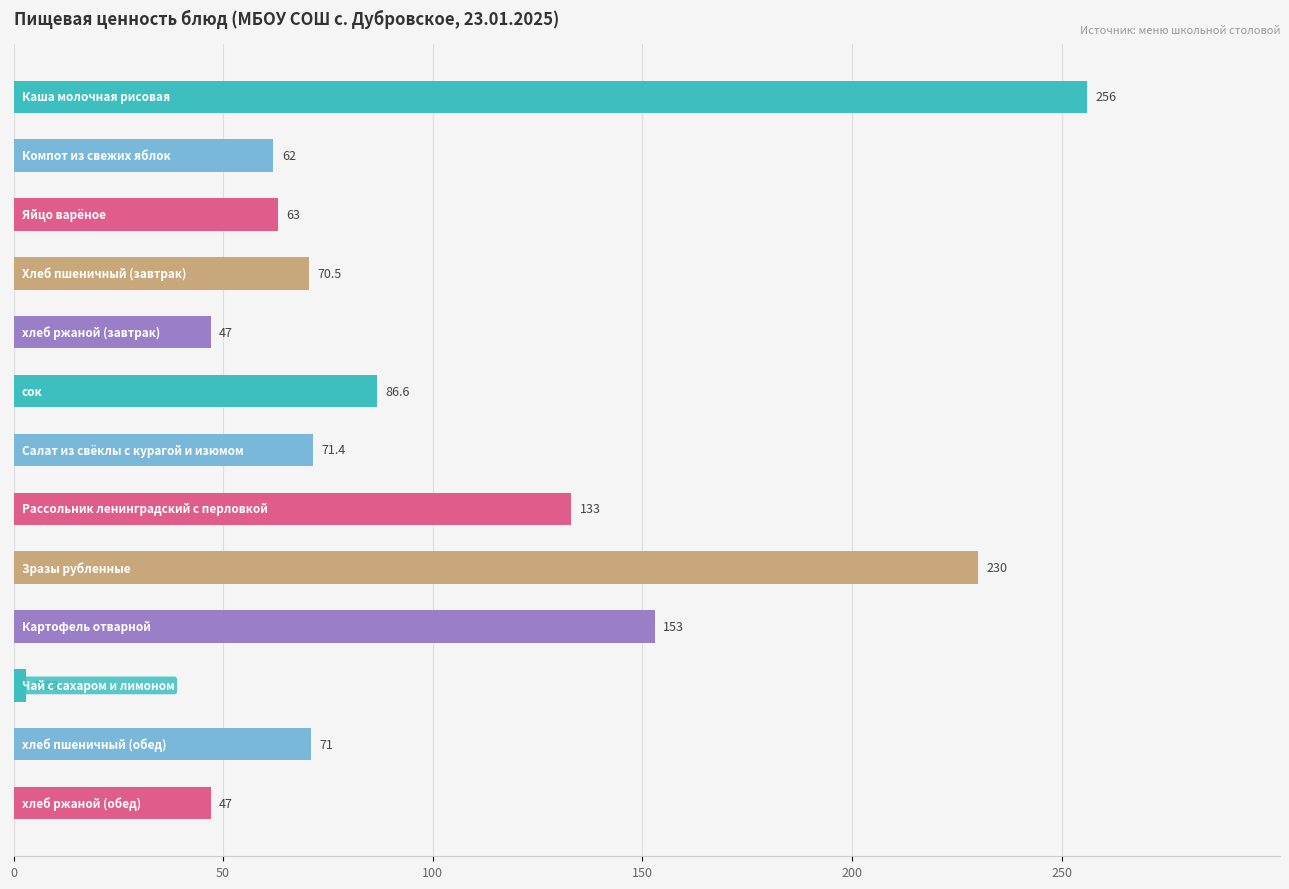

What is the average value?

99.5